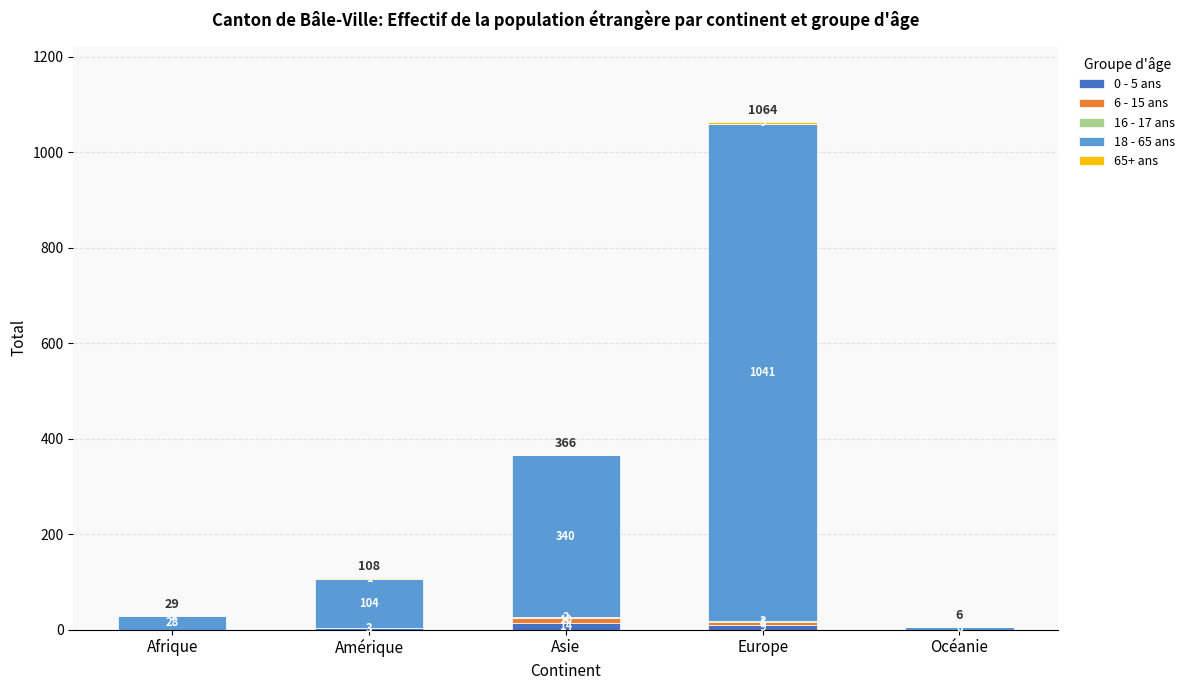

At which category is the sum across all series the highest?

Europe